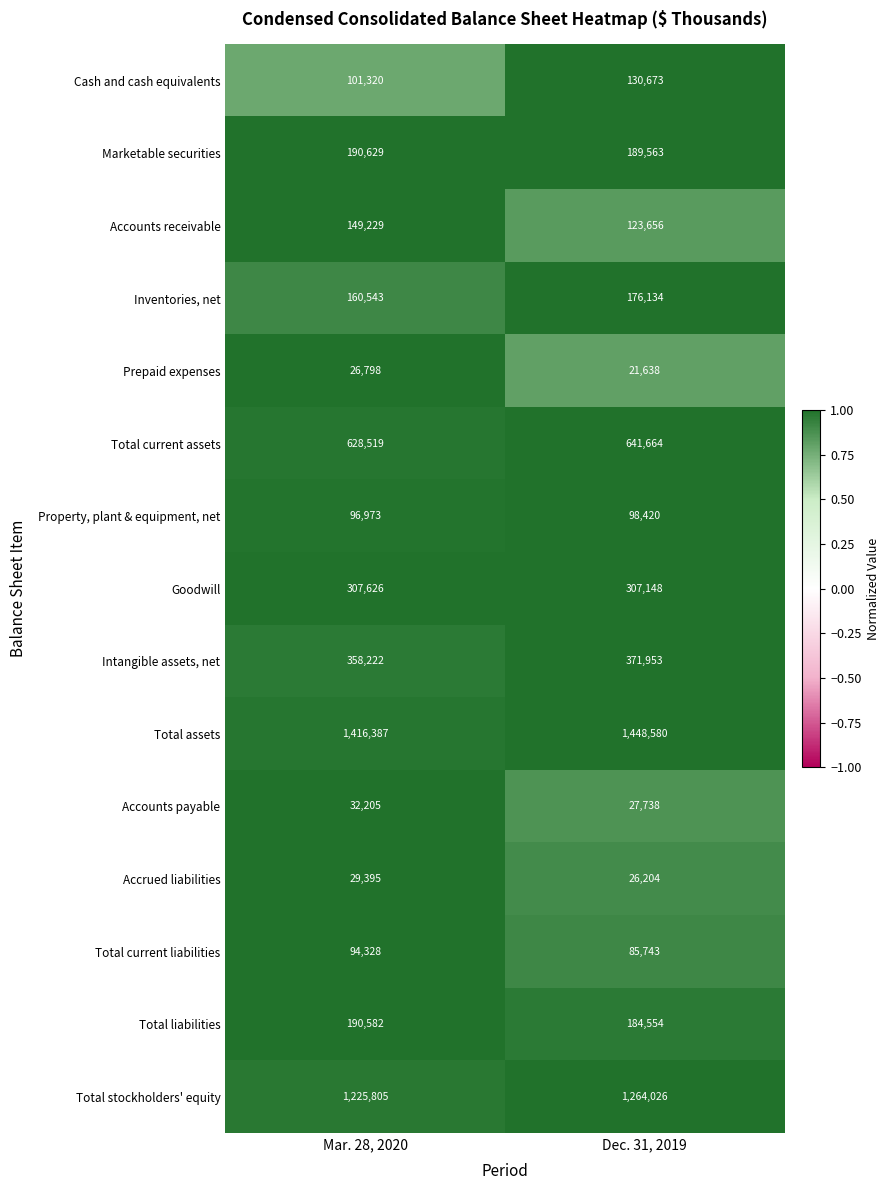

Which category has the lowest value across all series?

Dec. 31, 2019